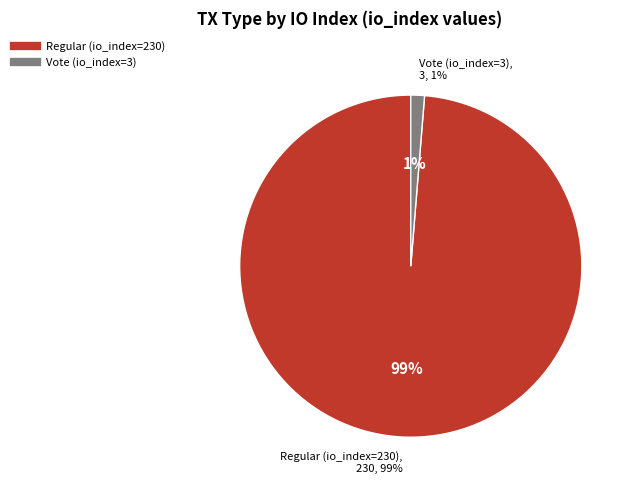

What is the change in value from Regular (io_index=230) to Vote (io_index=3)?

-227